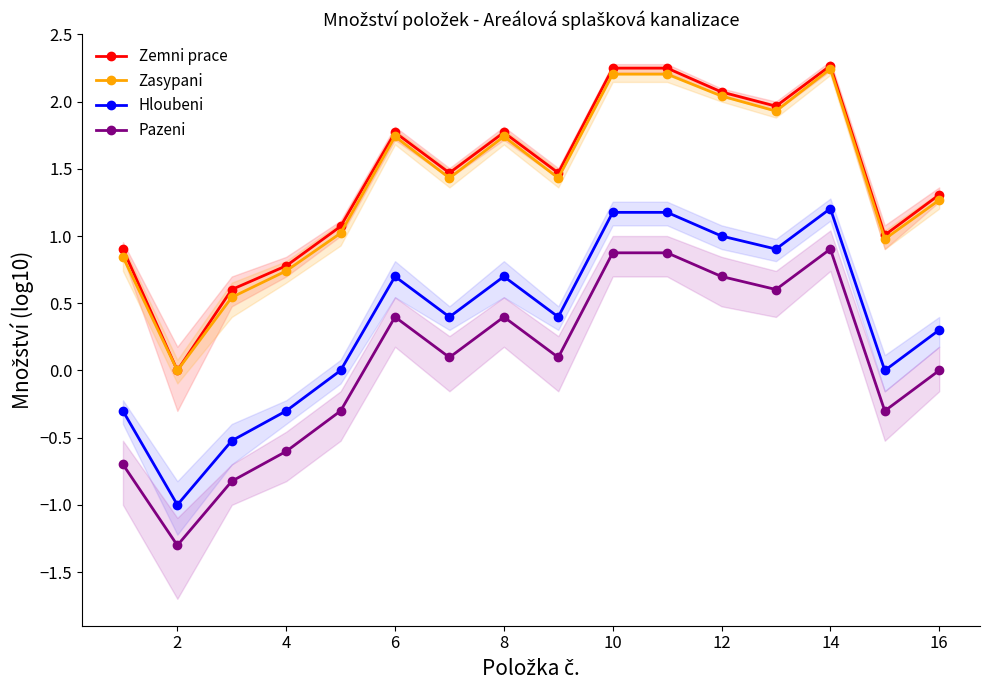

True or false: Pazeni and Zasypani cross at least once.

False